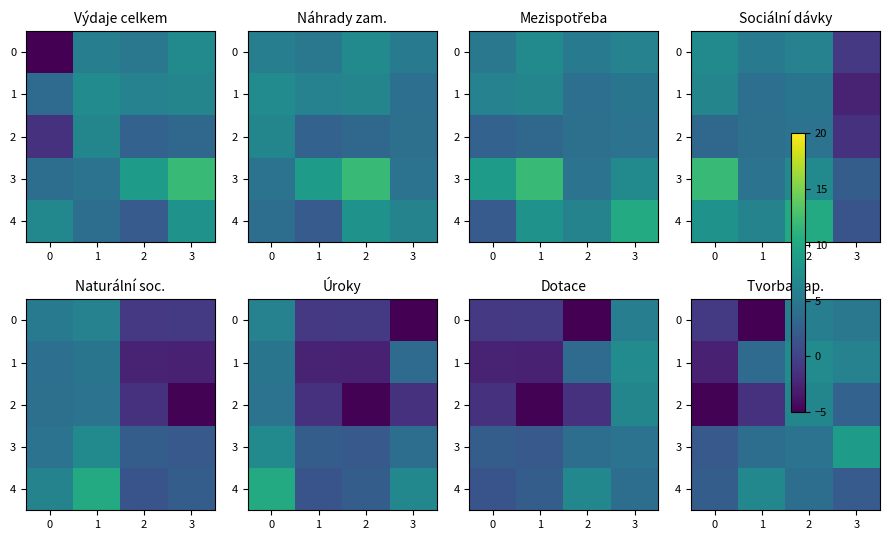

Between 2 and 3, which is larger?

2